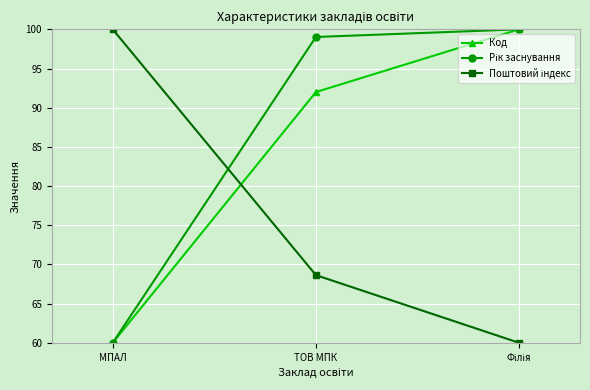

How many distinct data groups are displayed?

3